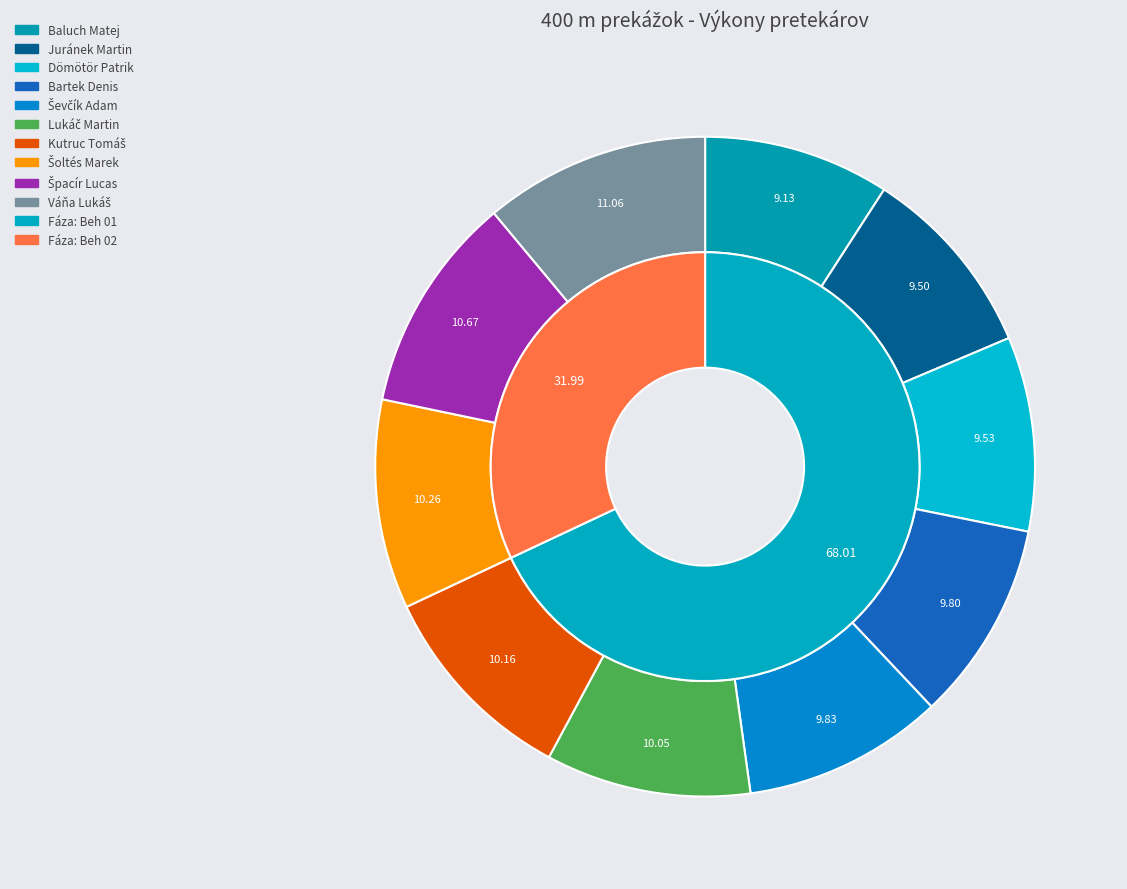

Which has a higher value, Váňa Lukáš or Bartek Denis?

Váňa Lukáš